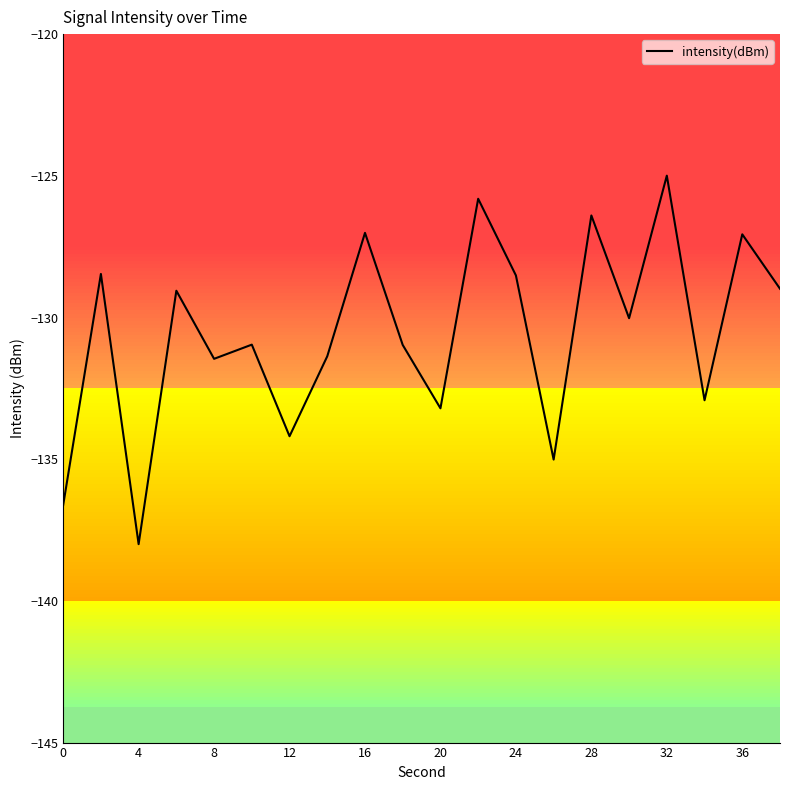

Which category has the highest value in the intensity(dBm) series?

32